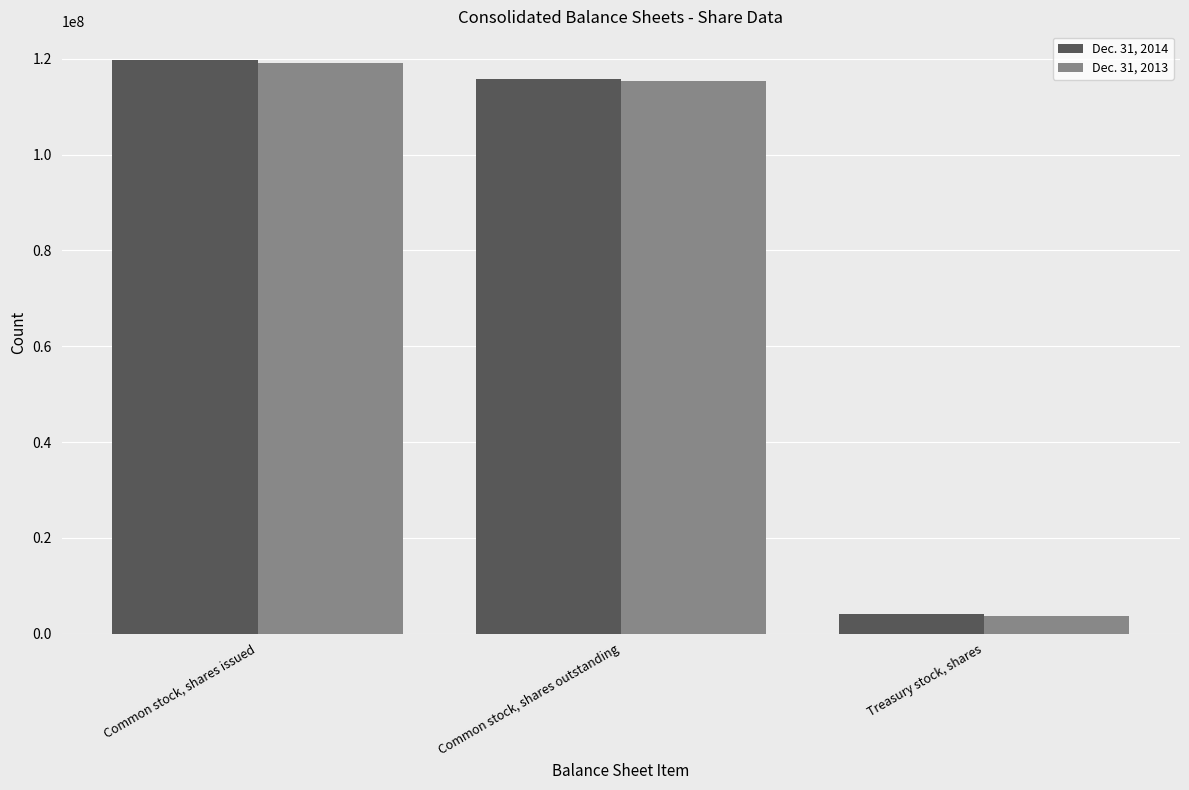

What is the sum of the Dec. 31, 2013 values at Treasury stock, shares and Common stock, shares issued?

122772408